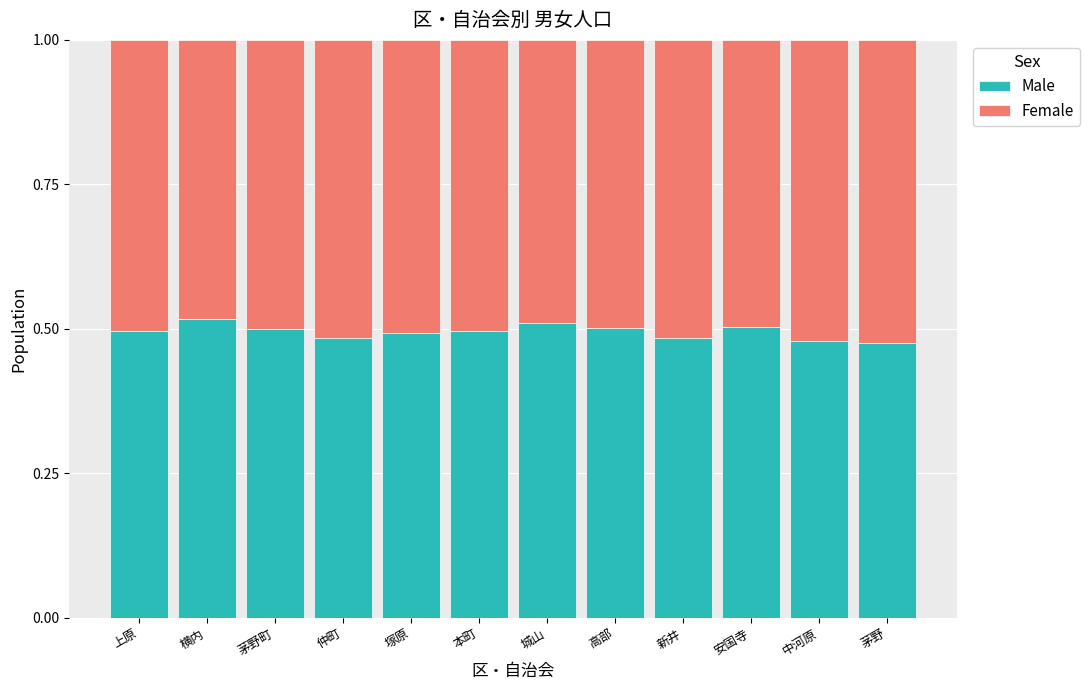

What is the total value across all series at 上原?

1.0